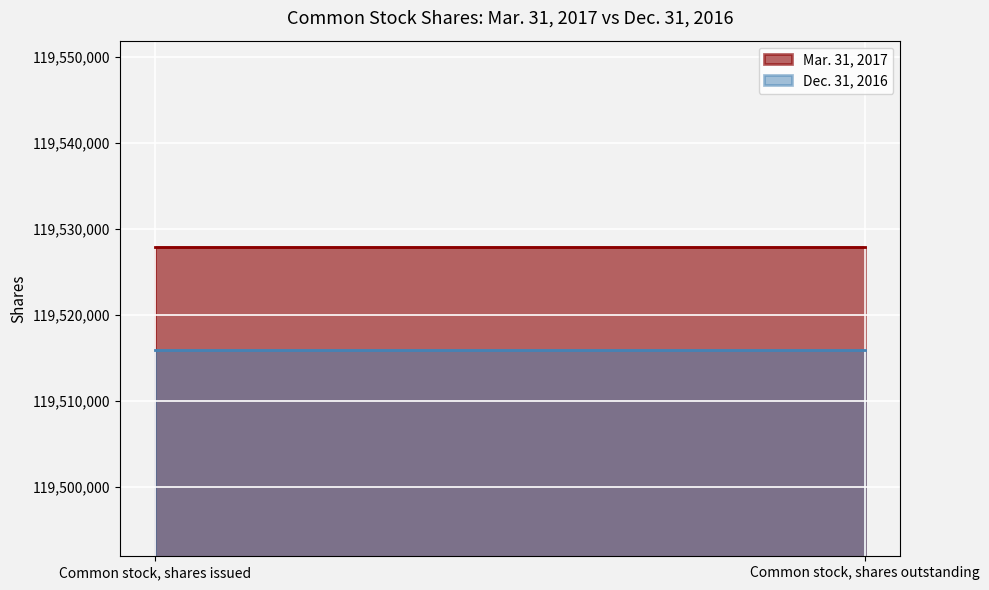

What position from the left is Common stock, shares outstanding?

2